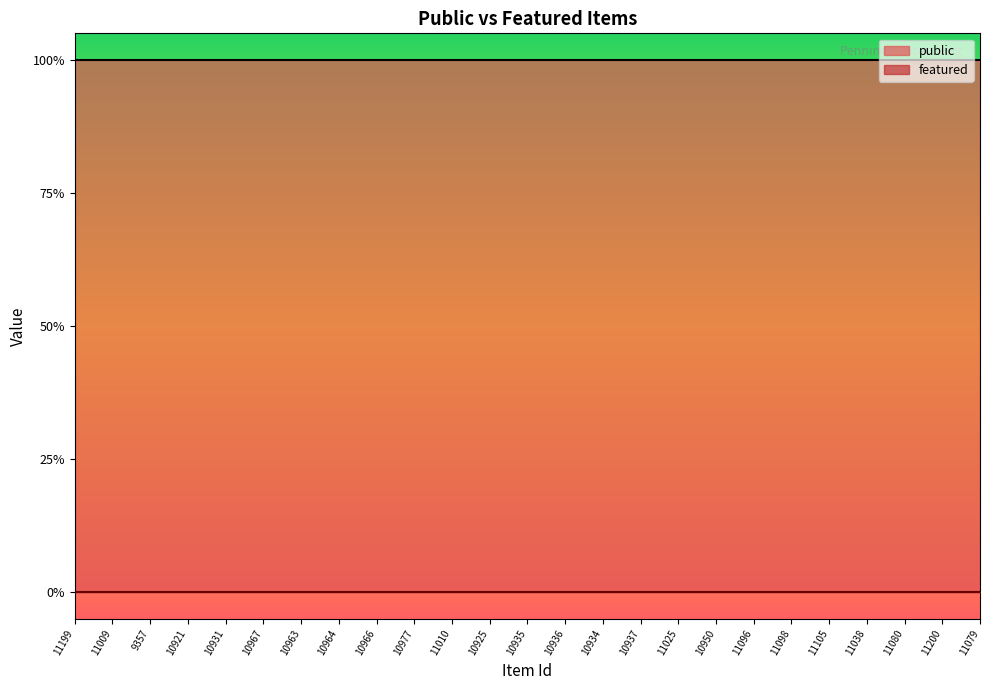

Reading left to right, extract all data points from this chart.

public: 1	1	1	1	1	1	1	1	1	1	1	1	1	1	1	1	1	1	1	1	1	1	1	1	1
featured: 0	0	0	0	0	0	0	0	0	0	0	0	0	0	0	0	0	0	0	0	0	0	0	0	0